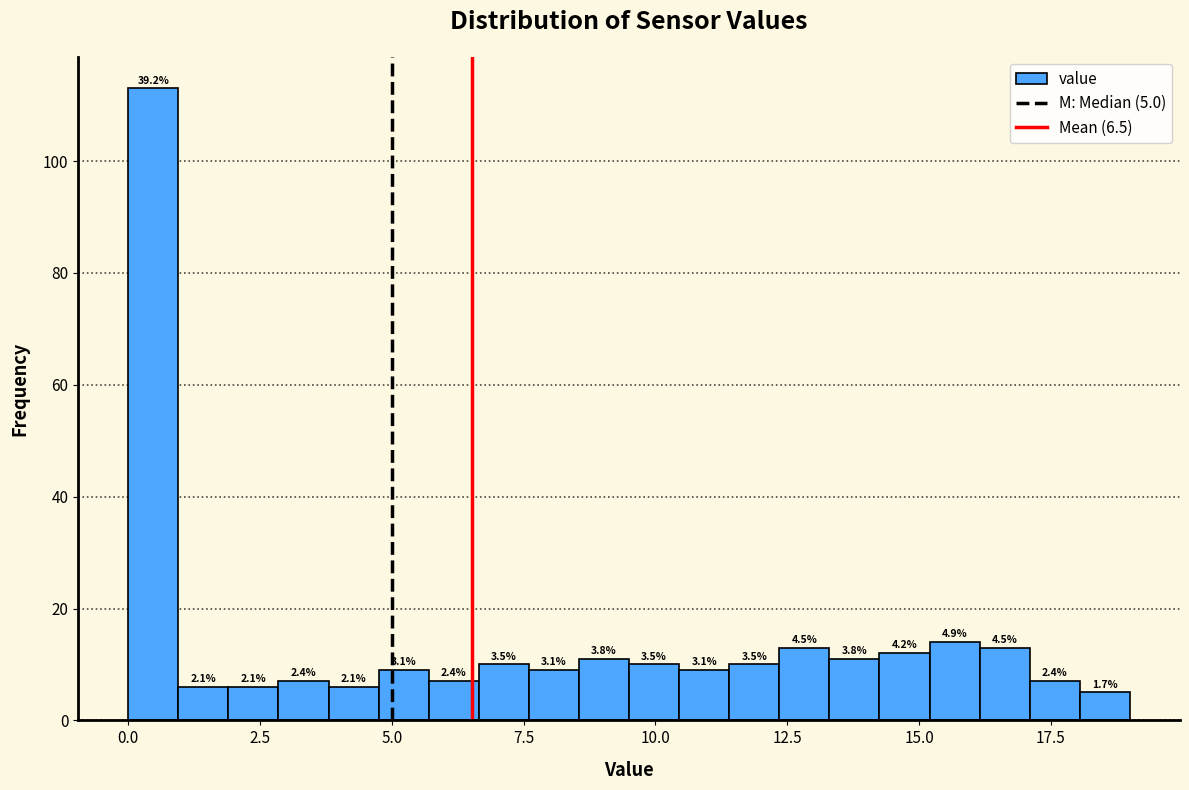

Read against the x-axis, roughly where is the centre of the tallest bar?

0.5